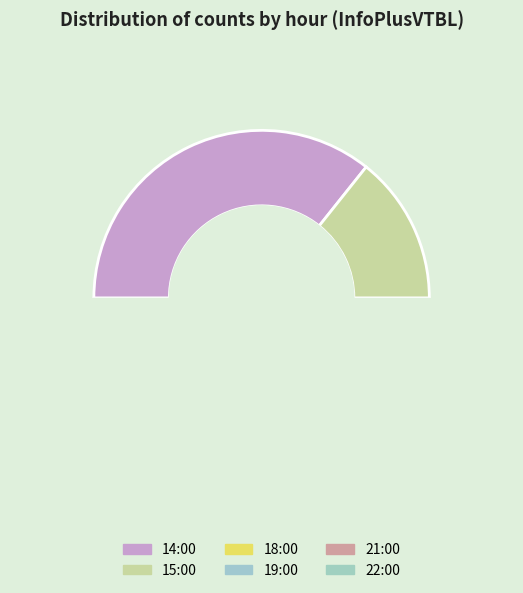

What is the largest slice in the pie chart?

14:00